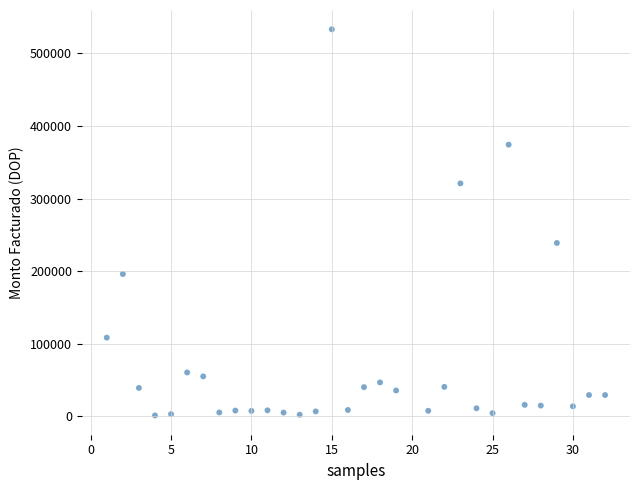

What Y value in the scatter plot is closest to 267116?

238703.4